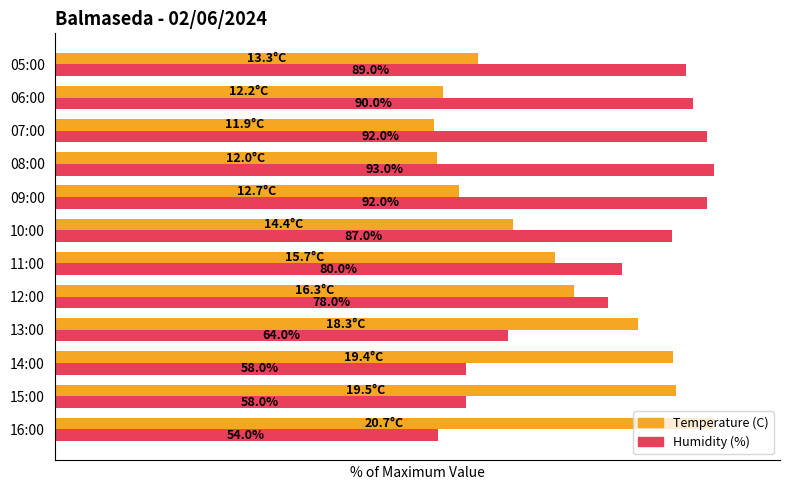

Which series has the largest range (max minus min)?

Temperature (C)